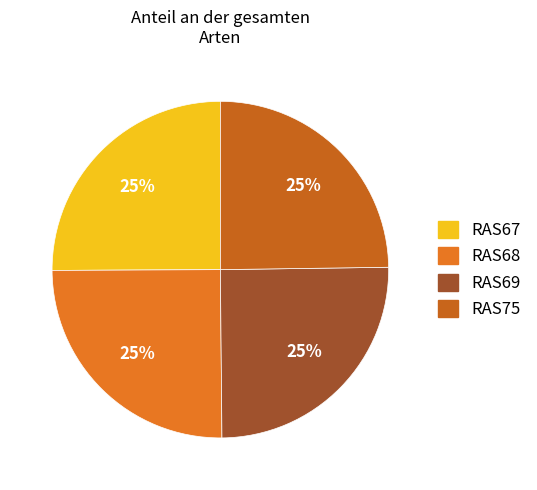

Do RAS69 and RAS75 together represent more than half of the pie?

No